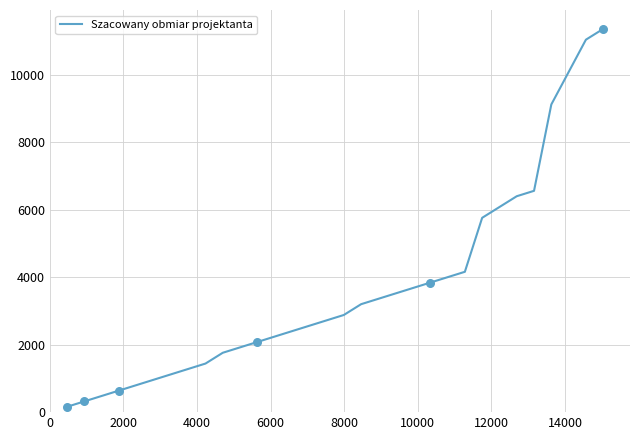

What is the greatest value displayed?

11360